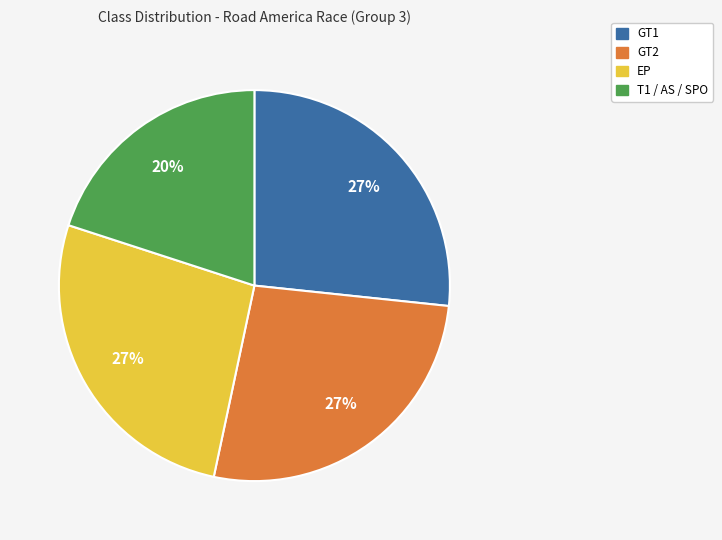

Is there a majority slice in this chart?

No